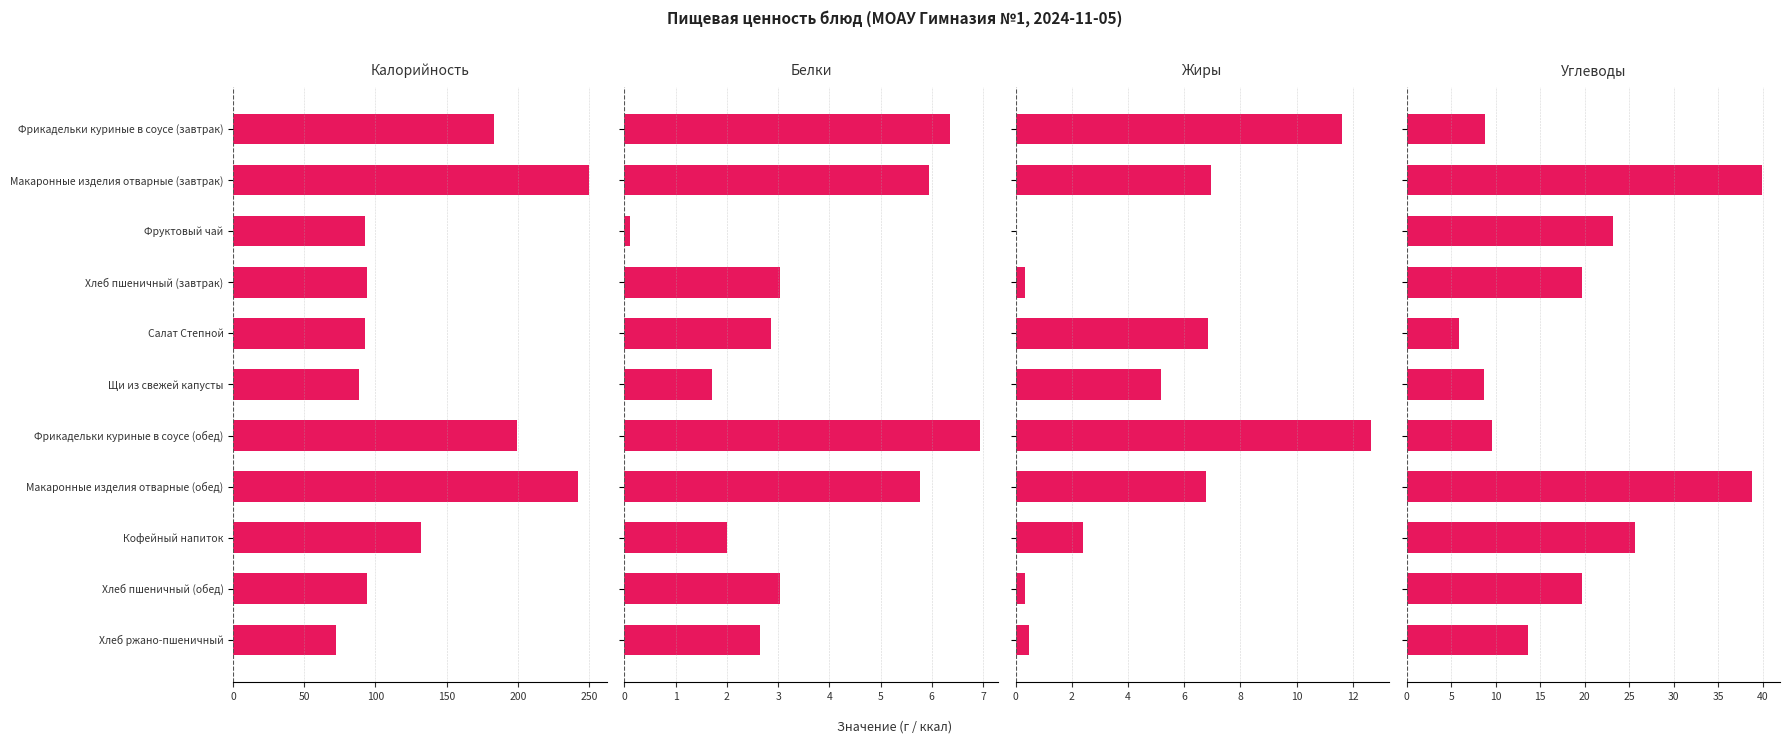

Which series has the largest total across all categories?

Калорийность